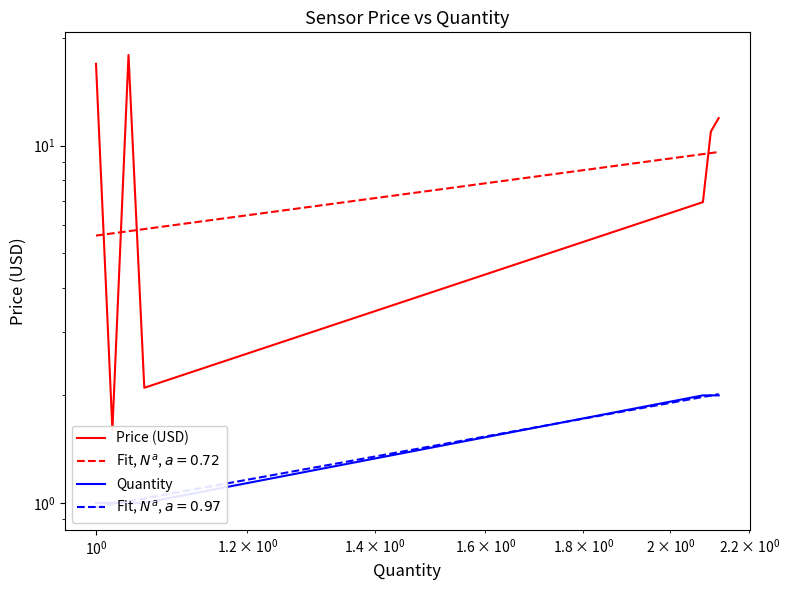

How many interior local peaks does the Price (USD) series have?

1